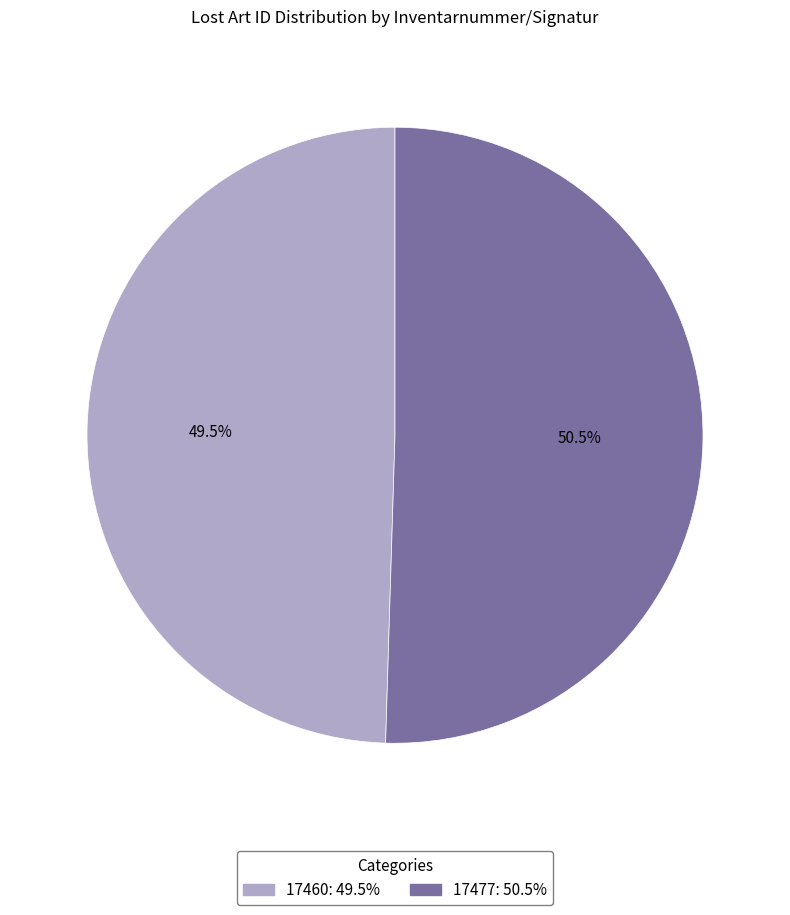

The 17460 slice represents 35% of the pie. True or false?

False